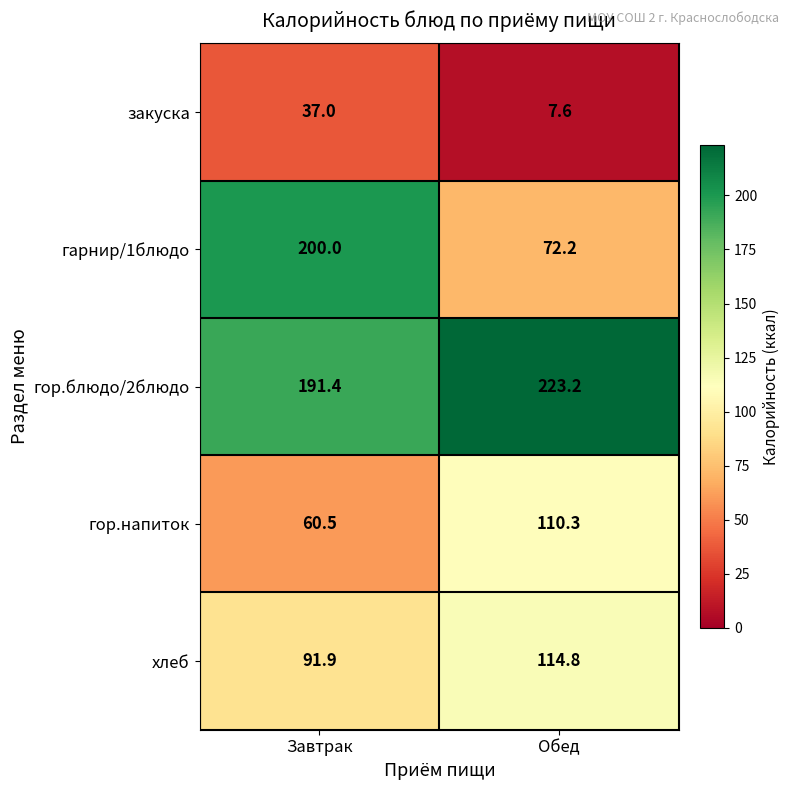

What is the maximum value shown in the chart?

223.2